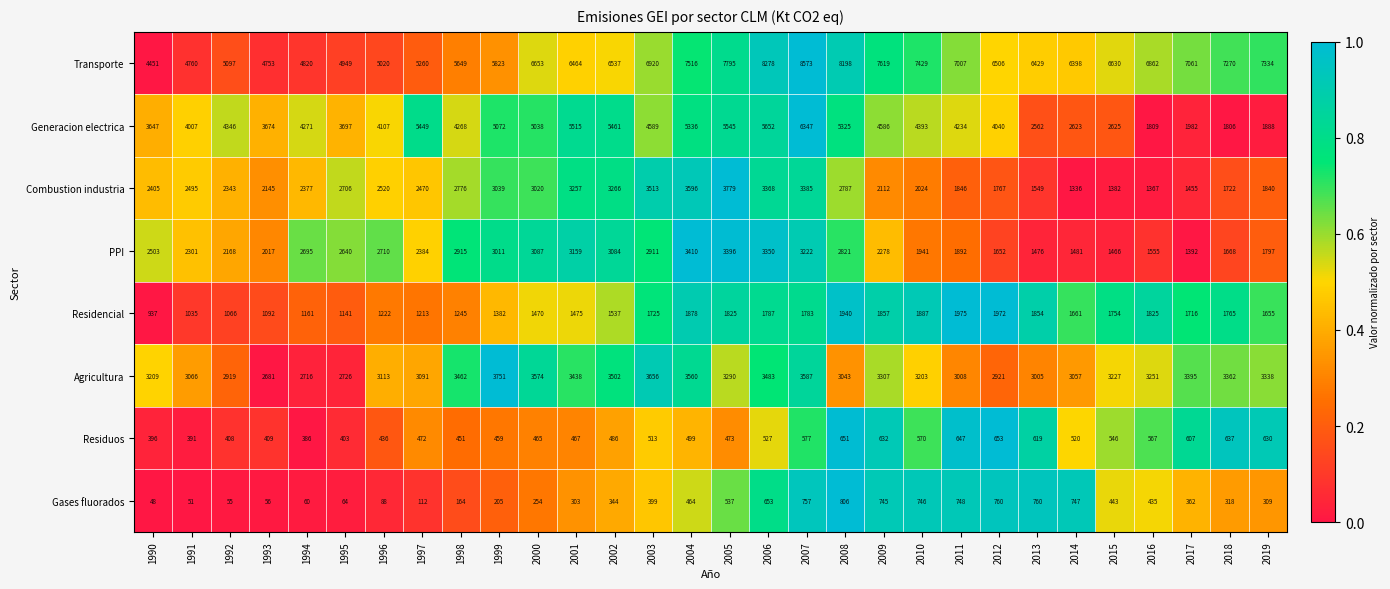

At 1990, list the series in order from largest to smallest.

Transporte, Generacion electrica, Agricultura, PPI, Combustion industria, Residencial, Residuos, Gases fluorados